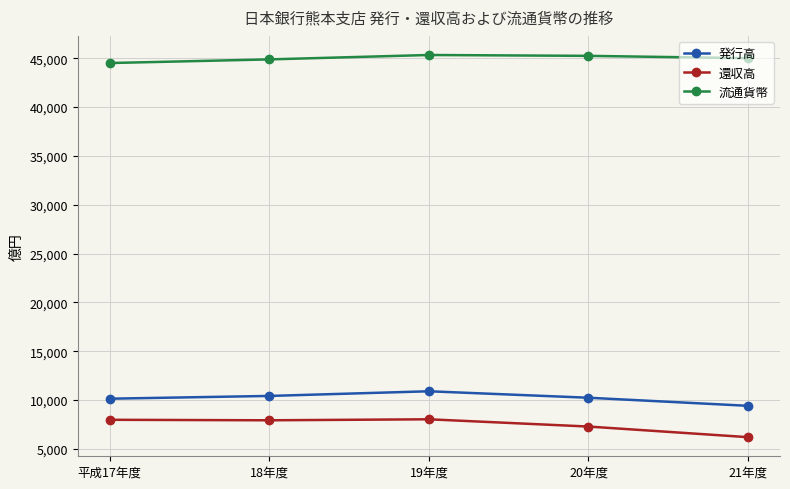

How many series are shown in this chart?

3